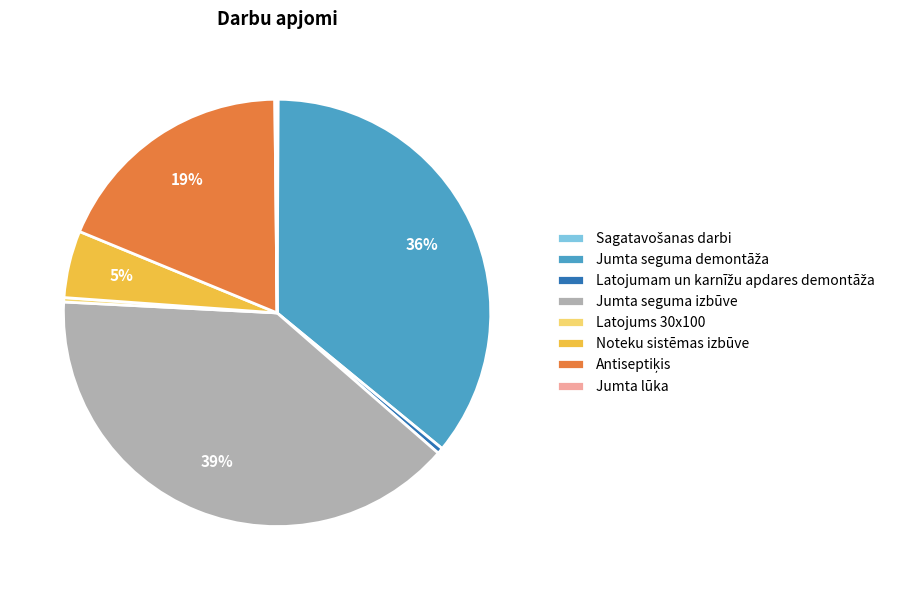

What is the largest slice in the pie chart?

Jumta seguma izbūve